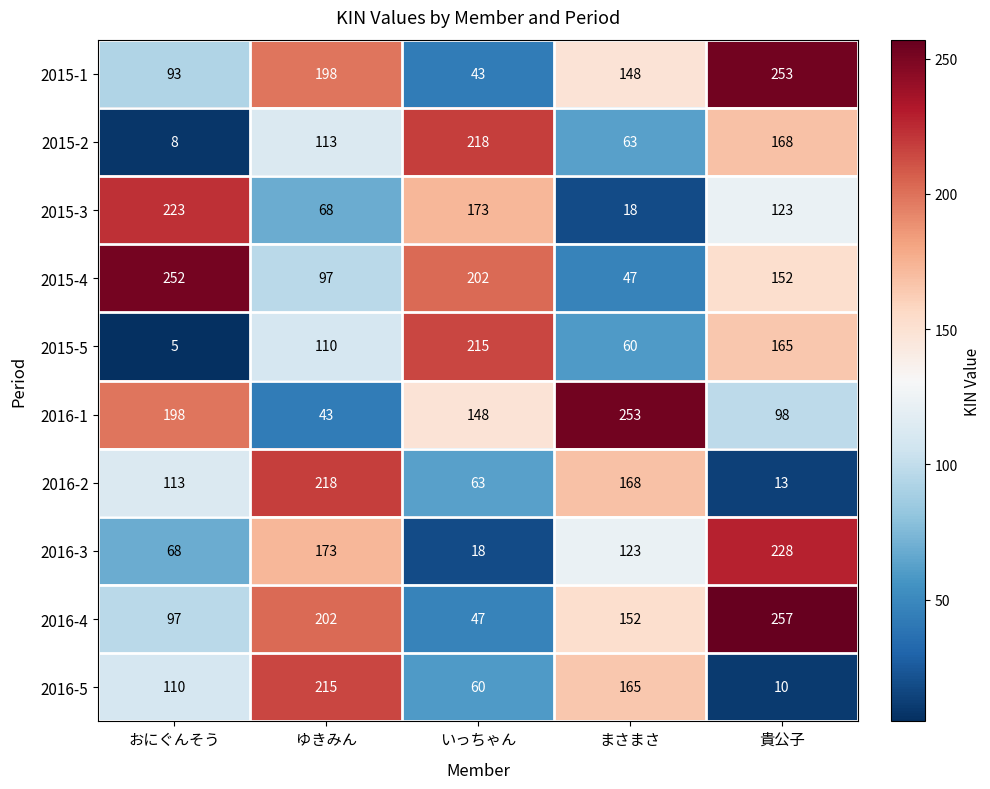

What is the minimum value shown in the chart?

5